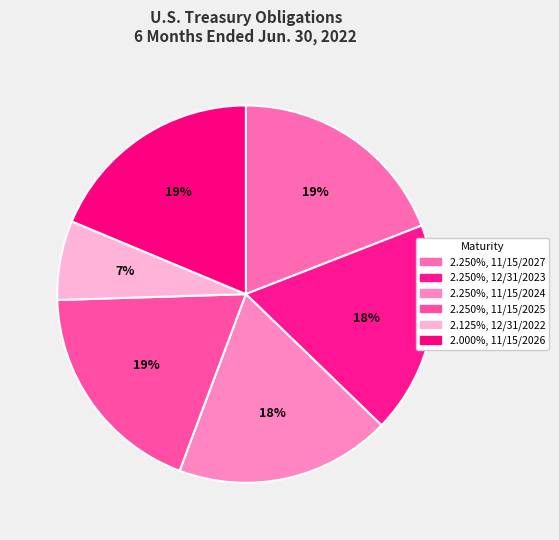

To the nearest percent, what percentage of the pie is 2.250%, 11/15/2027?

19%